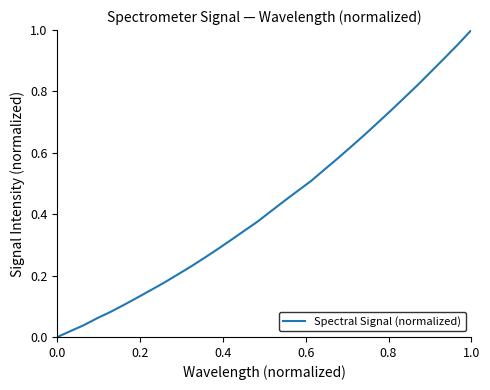

How many lines are shown in the chart?

1